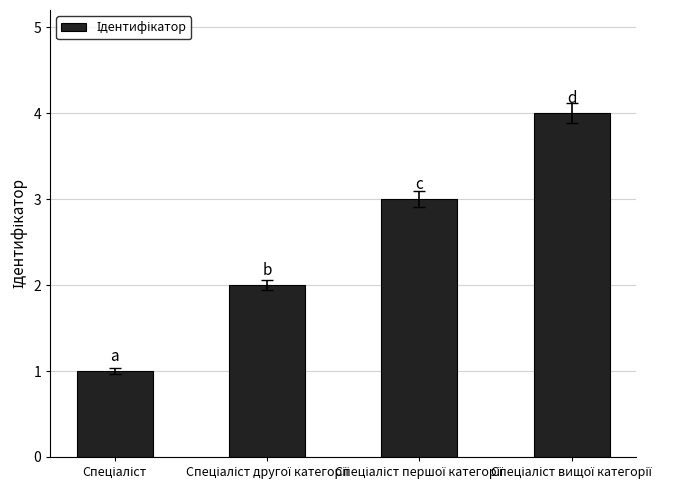

What is the smallest value displayed?

1